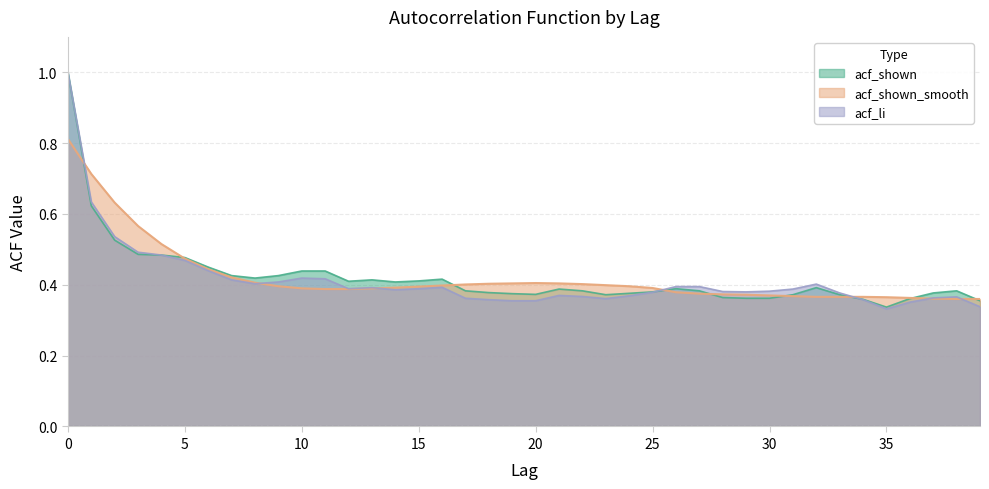

What is the difference between the maximum and minimum values in the acf_li series?

0.7